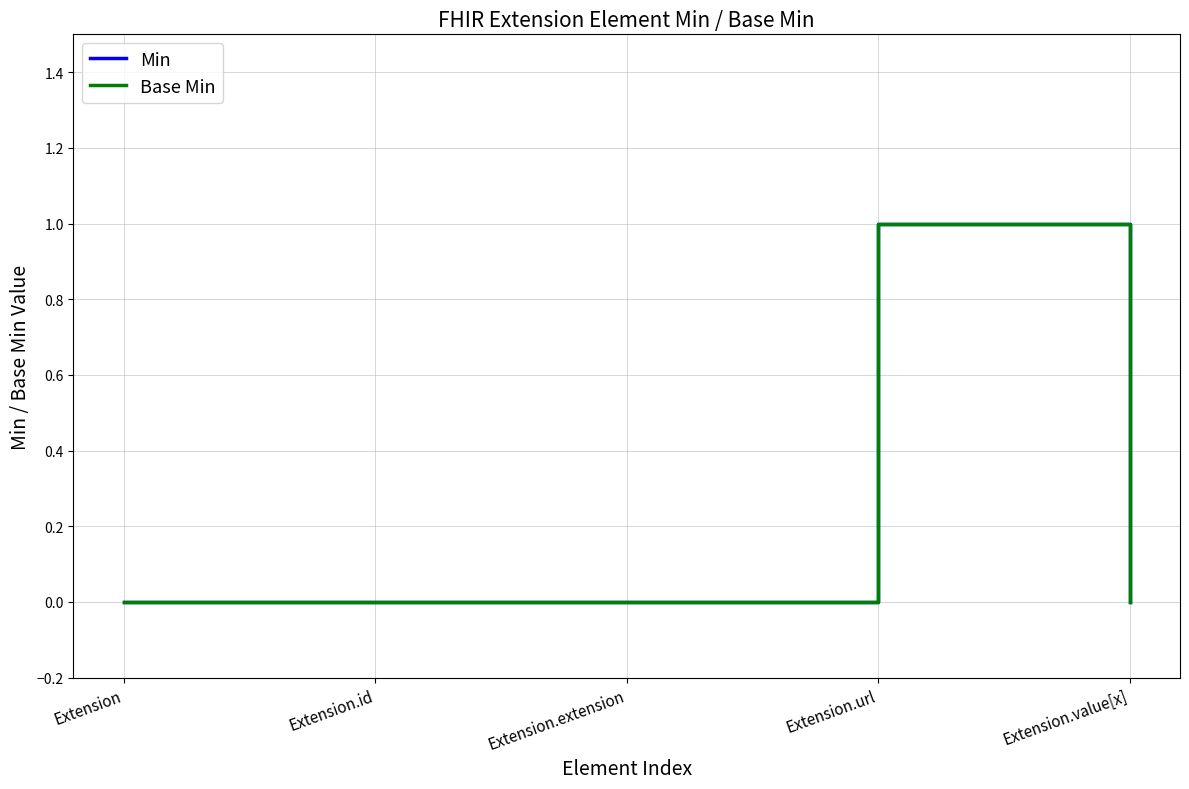

Does the chart have visible grid lines?

Yes